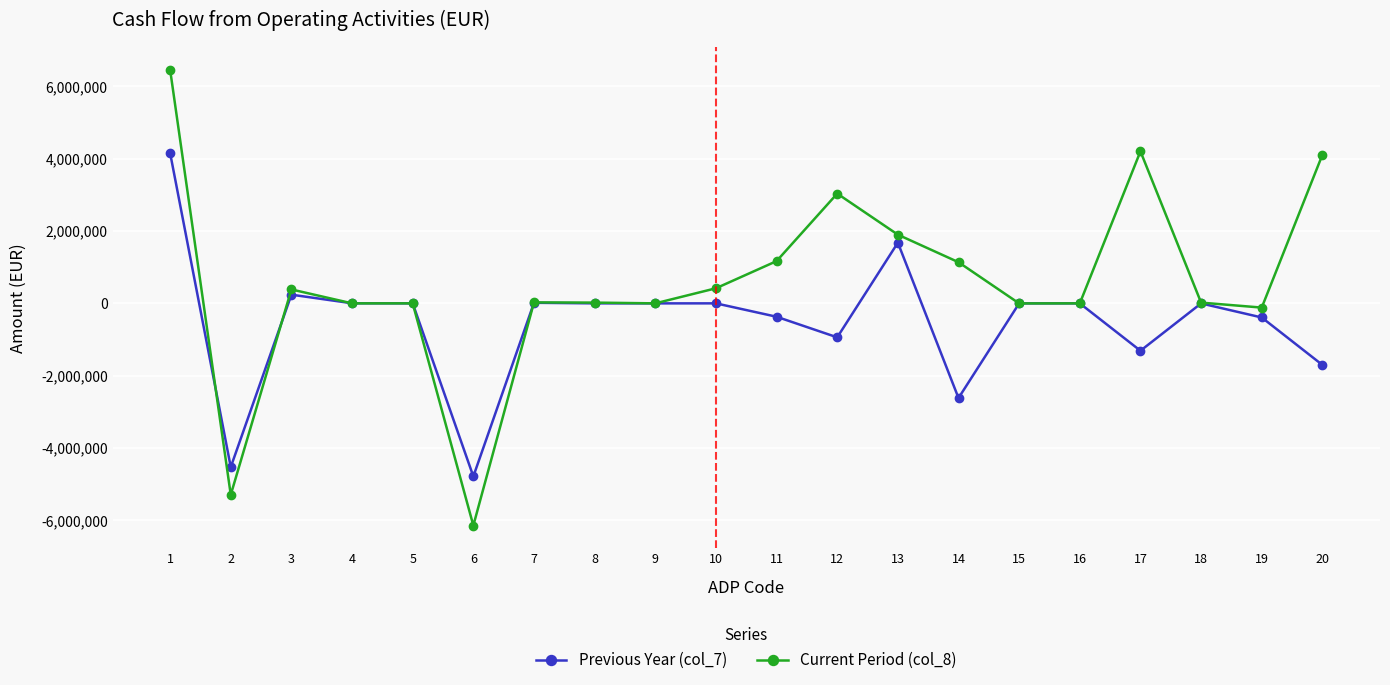

How many lines are shown in the chart?

2